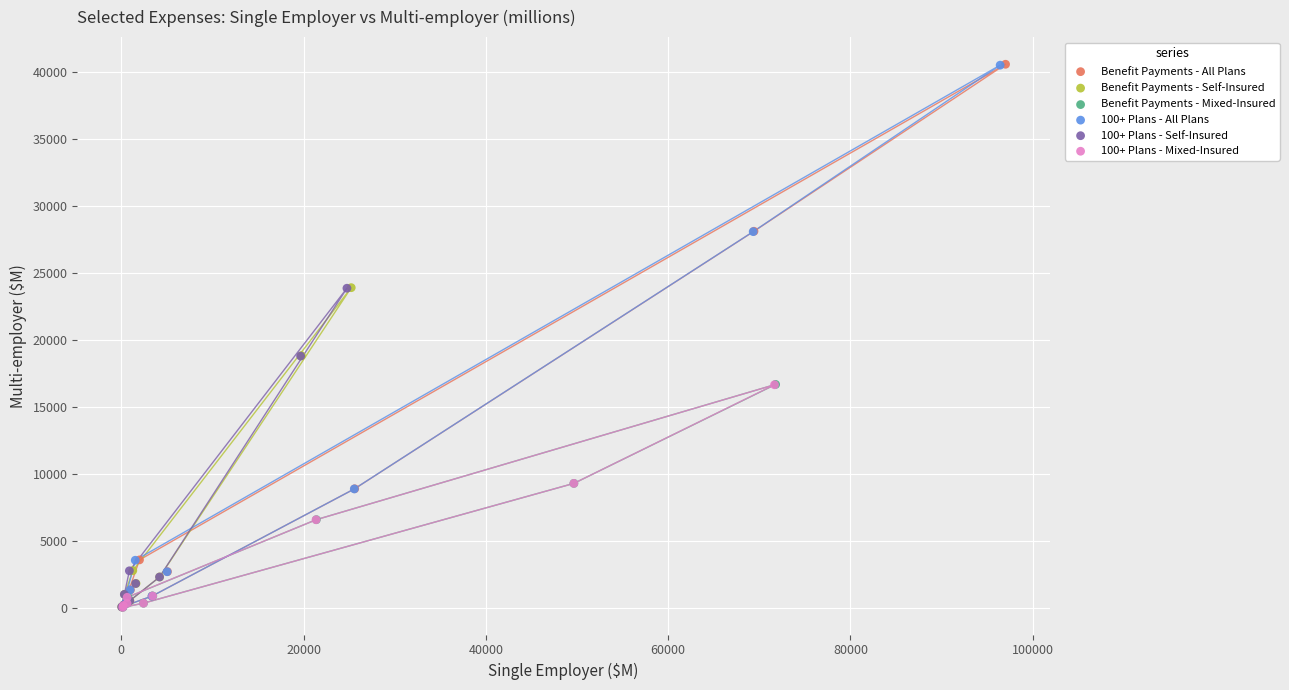

Which series has the largest Y range (max minus min)?

Benefit Payments - All Plans